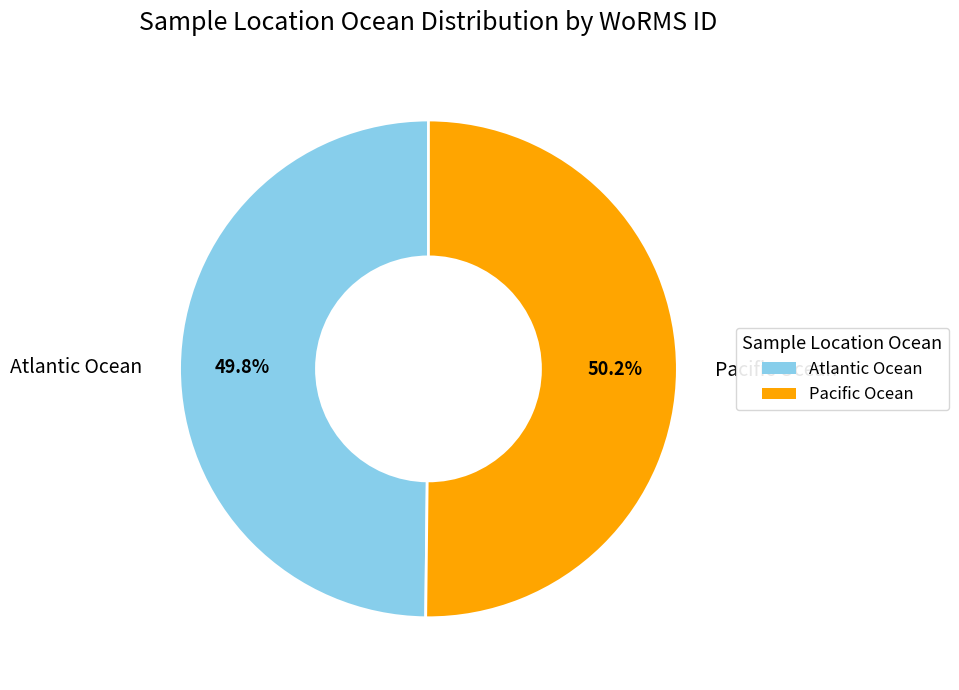

Does any single category account for the majority?

Yes